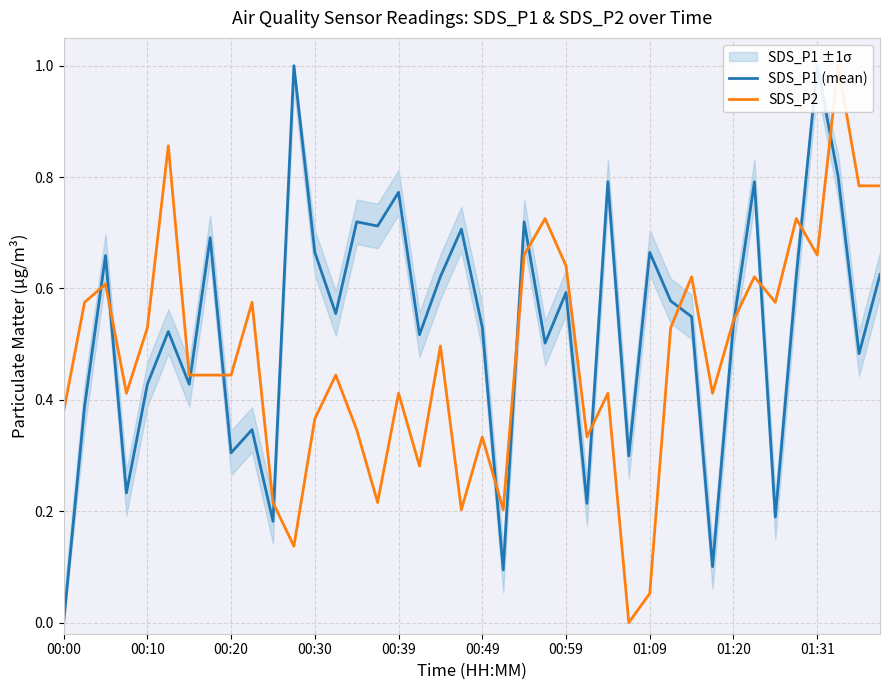

True or false: SDS_P1 (mean) and SDS_P2 cross at least once.

True